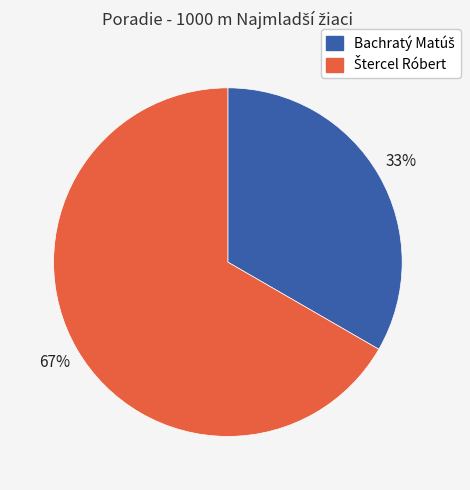

Is there any slice that represents more than half of the pie?

Yes